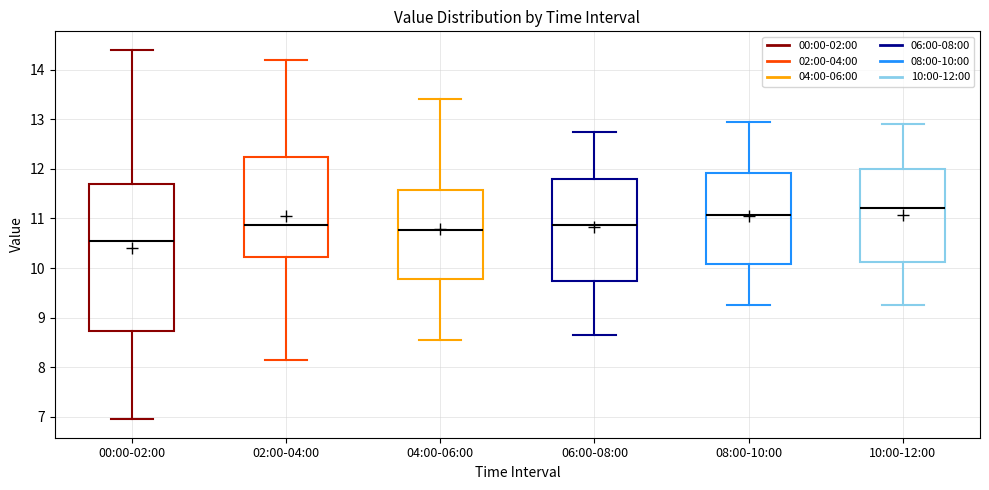

Reading left to right, read every box against the y-axis: the position of its median line, the range the box covers, and the ends of its whiskers. The values are not printed on the chart, so give them approximately, as read against the axis.

00:00-02:00: median 10.5, box 8.7 to 11.7, whiskers 7.0 to 14.4
02:00-04:00: median 10.9, box 10.2 to 12.2, whiskers 8.2 to 14.2
04:00-06:00: median 10.8, box 9.8 to 11.6, whiskers 8.6 to 13.4
06:00-08:00: median 10.9, box 9.7 to 11.8, whiskers 8.7 to 12.8
08:00-10:00: median 11.1, box 10.1 to 11.9, whiskers 9.3 to 13.0
10:00-12:00: median 11.2, box 10.1 to 12.0, whiskers 9.3 to 12.9